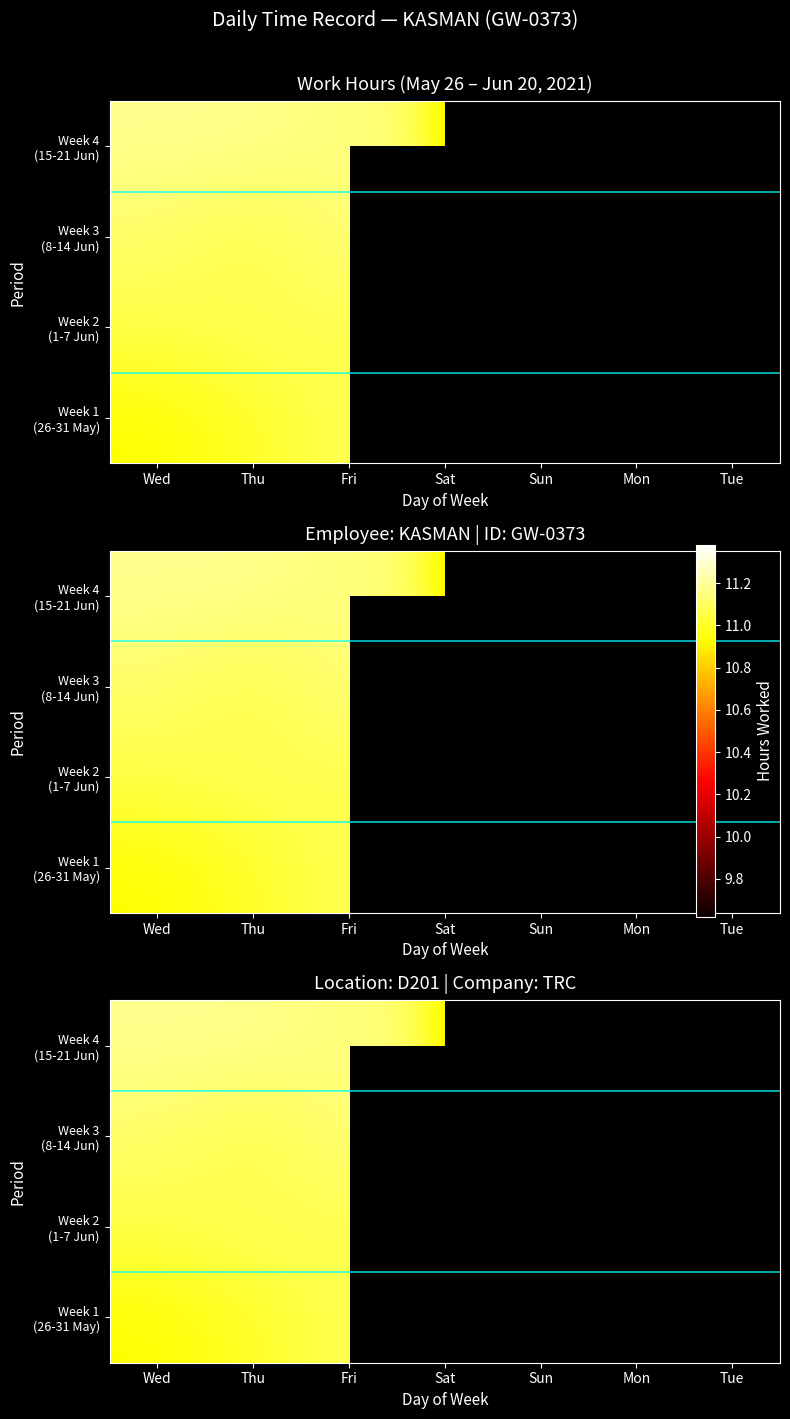

What is the approximate value of Week 3 (8-14 Jun) at Thu?

11.0